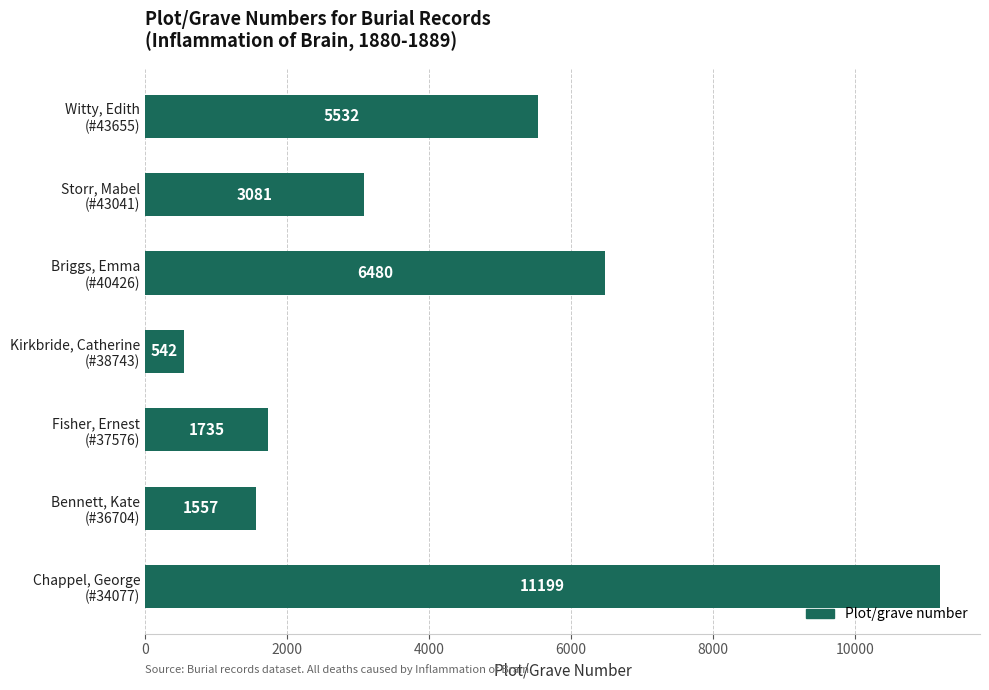

What is the difference between the maximum and minimum values?

10657